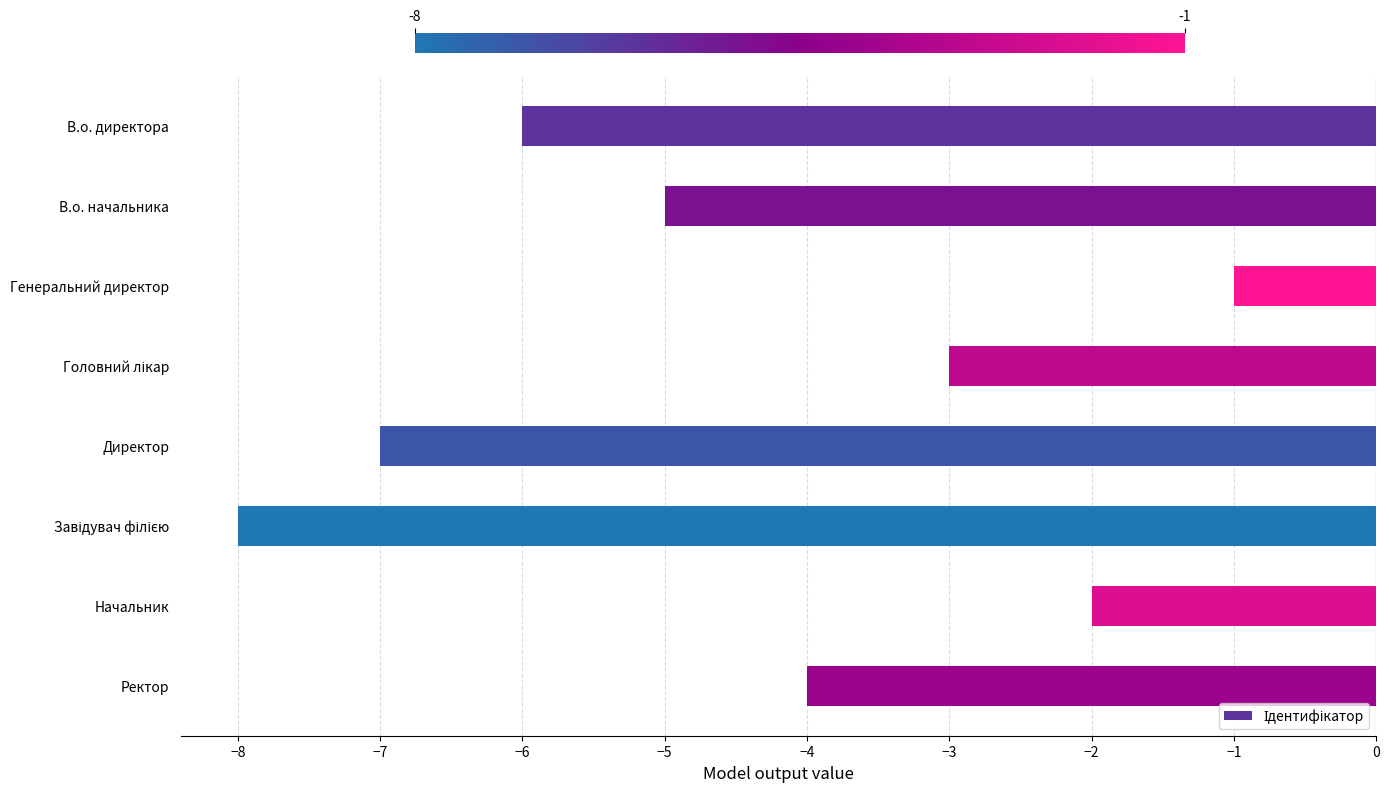

Which has a higher value, Ректор or В.о. директора?

Ректор